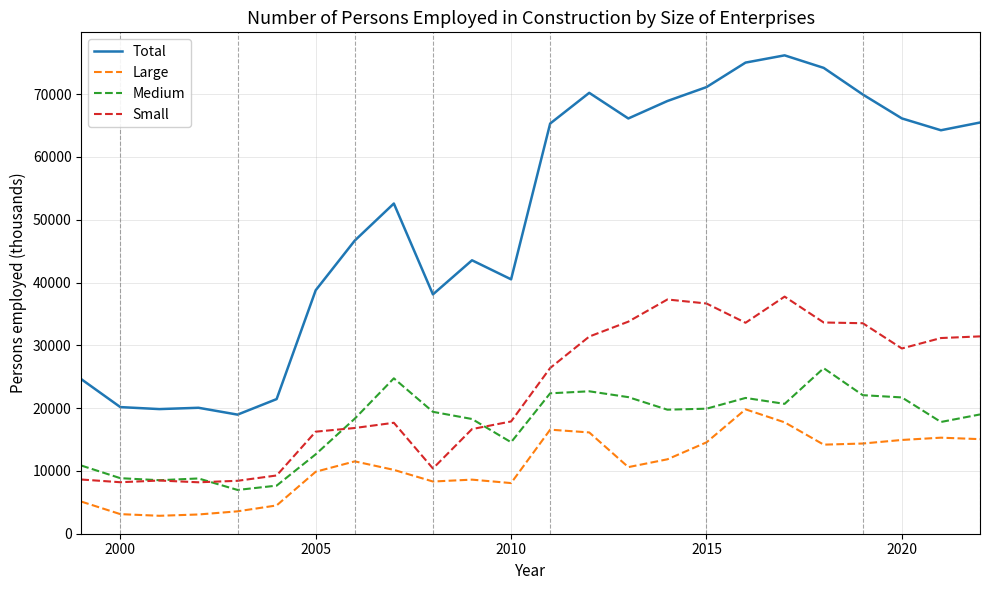

List the series in order of their peak value, highest first.

Total, Small, Medium, Large